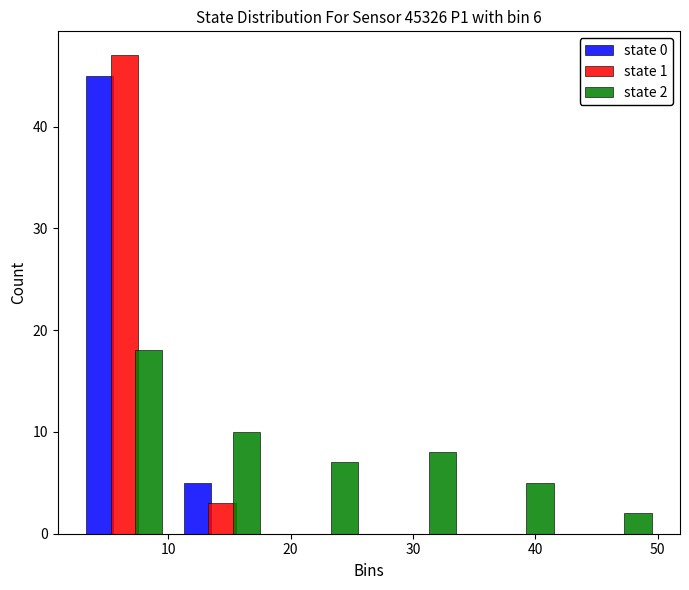

In the state 2 series, which range on the x-axis has the tallest bar?

2.4 to 10.4